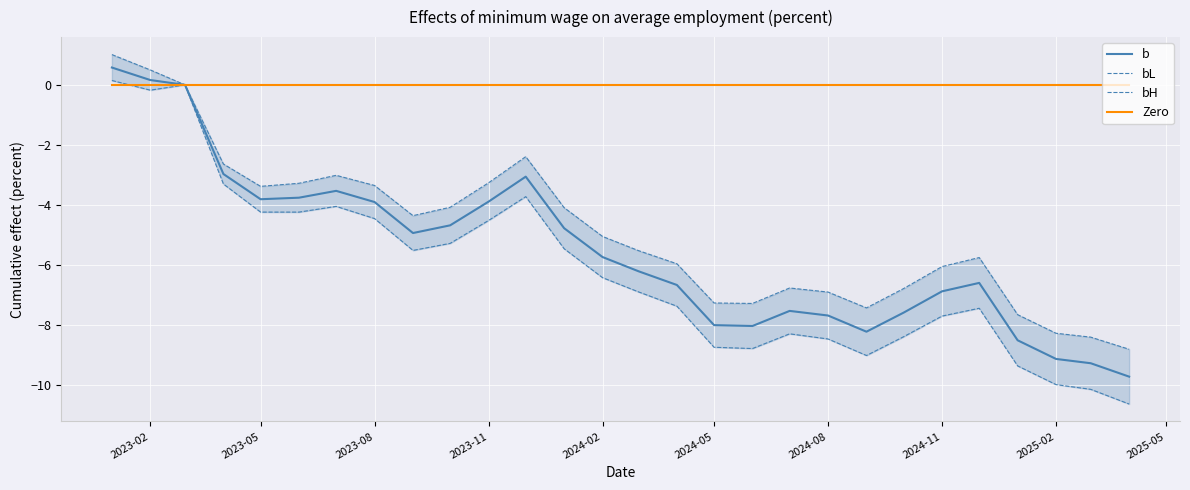

Is it true that b equals 0.2 at 2023-02?

True